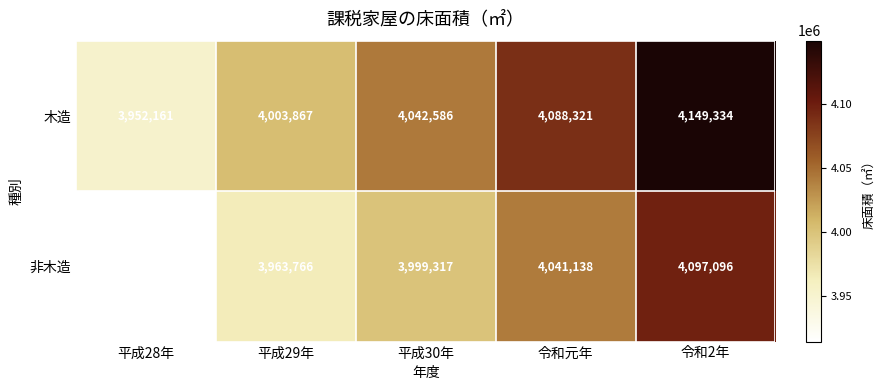

Reading left to right, what are all the values shown in this chart?

木造: 平成28年=3952161	平成29年=4003867	平成30年=4042586	令和元年=4088321	令和2年=4149334
非木造: 平成28年=3914115	平成29年=3963766	平成30年=3999317	令和元年=4041138	令和2年=4097096